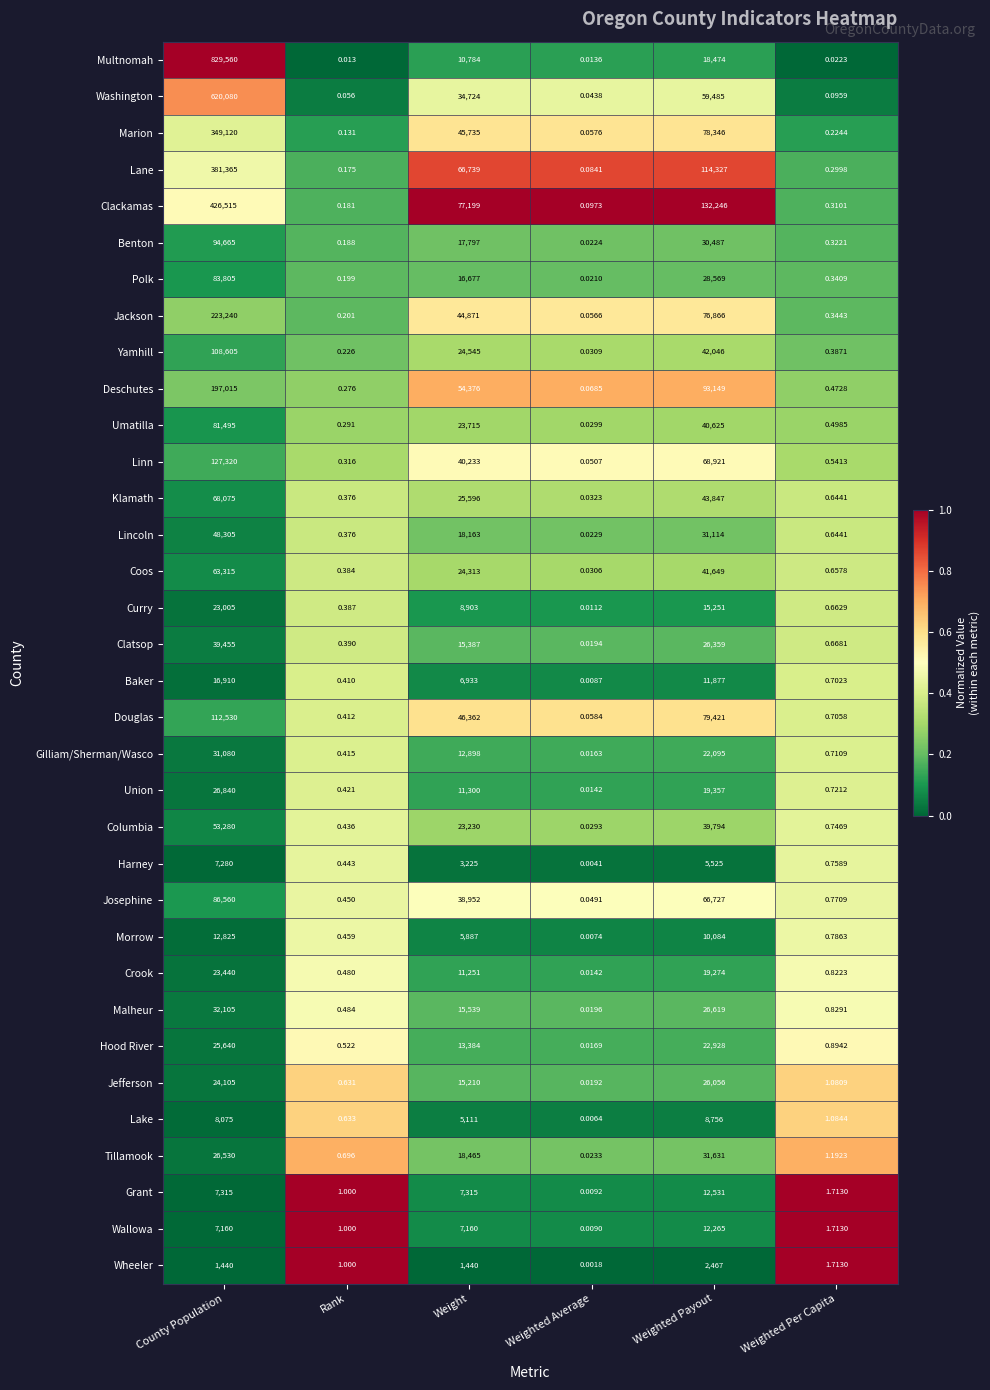

Which series has the largest total across all categories?

Multnomah